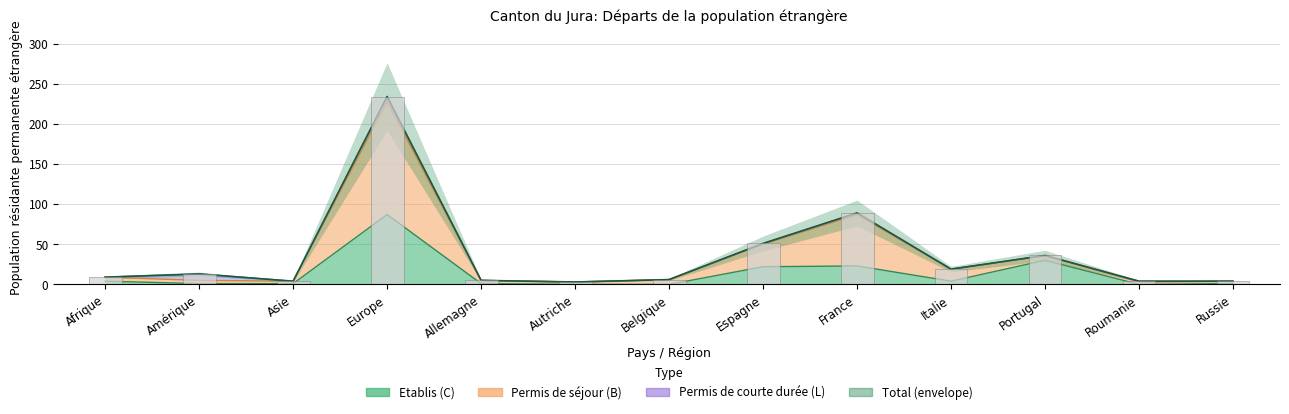

The Etablis (C) Total series shows 22 at Espagne. True or false?

True